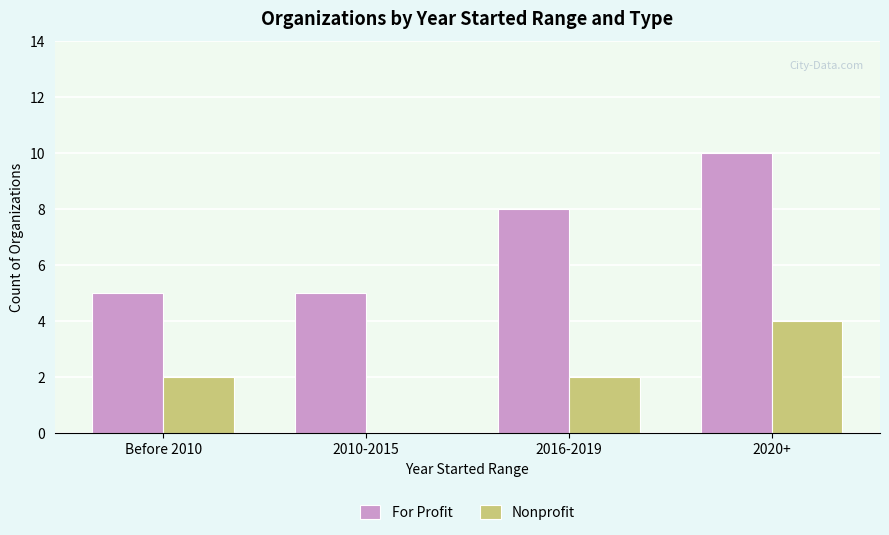

What is the sum of the For Profit values at Before 2010 and 2010-2015?

10